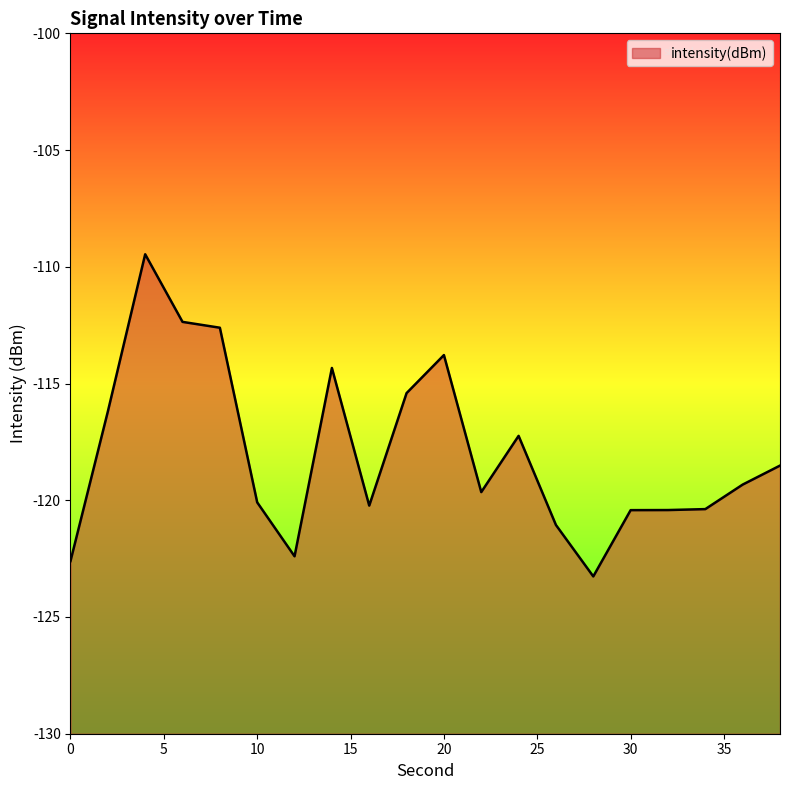

How many data points are less than -119?

11